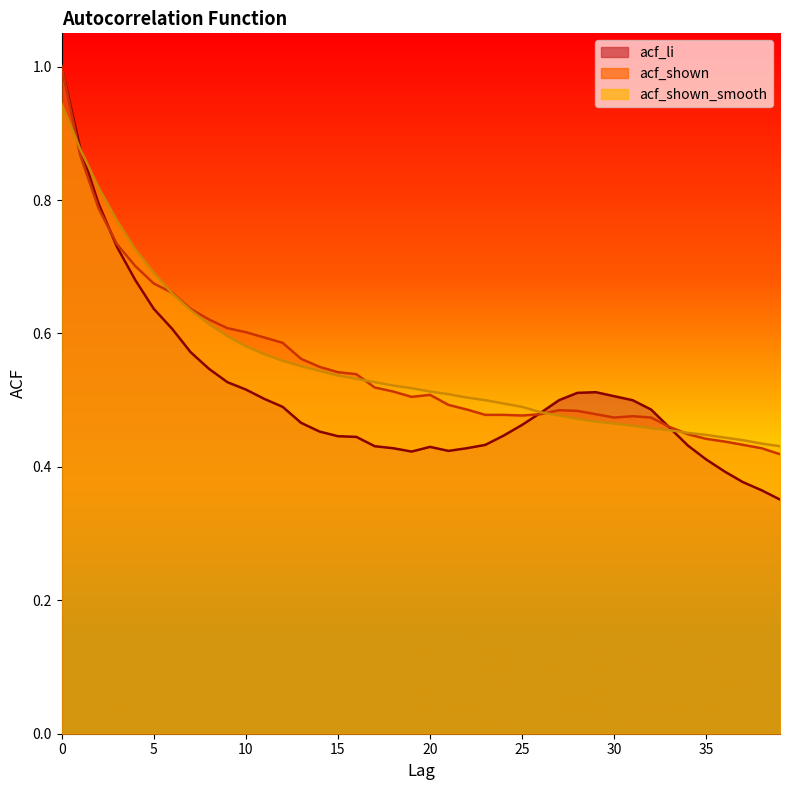

Reading left to right, list all the values displayed in this chart.

acf_li: 1.0	0.9	0.8	0.7	0.7	0.6	0.6	0.6	0.5	0.5	0.5	0.5	0.5	0.5	0.5	0.4	0.4	0.4	0.4	0.4	0.4	0.4	0.4	0.4	0.4	0.5	0.5	0.5	0.5	0.5	0.5	0.5	0.5	0.5	0.4	0.4	0.4	0.4	0.4	0.4
acf_shown: 1.0	0.9	0.8	0.7	0.7	0.7	0.7	0.6	0.6	0.6	0.6	0.6	0.6	0.6	0.6	0.5	0.5	0.5	0.5	0.5	0.5	0.5	0.5	0.5	0.5	0.5	0.5	0.5	0.5	0.5	0.5	0.5	0.5	0.5	0.4	0.4	0.4	0.4	0.4	0.4
acf_shown_smooth: 0.9	0.9	0.8	0.8	0.7	0.7	0.7	0.6	0.6	0.6	0.6	0.6	0.6	0.6	0.5	0.5	0.5	0.5	0.5	0.5	0.5	0.5	0.5	0.5	0.5	0.5	0.5	0.5	0.5	0.5	0.5	0.5	0.5	0.5	0.5	0.4	0.4	0.4	0.4	0.4